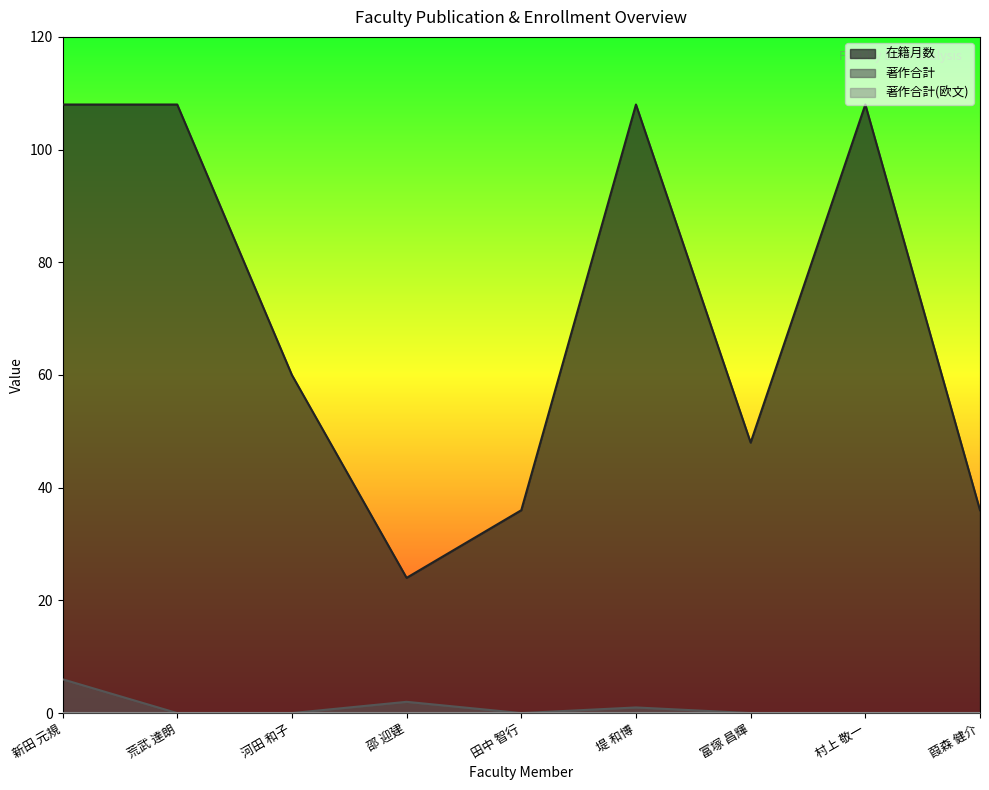

Reading left to right, list all the values displayed in this chart.

在籍月数: 新田 元規=108	荒武 達朗=108	河田 和子=60	邵 迎建=24	田中 智行=36	堤 和博=108	富塚 昌輝=48	村上 敬一=108	葭森 健介=36
著作合計: 新田 元規=6	荒武 達朗=0	河田 和子=0	邵 迎建=2	田中 智行=0	堤 和博=1	富塚 昌輝=0	村上 敬一=0	葭森 健介=0